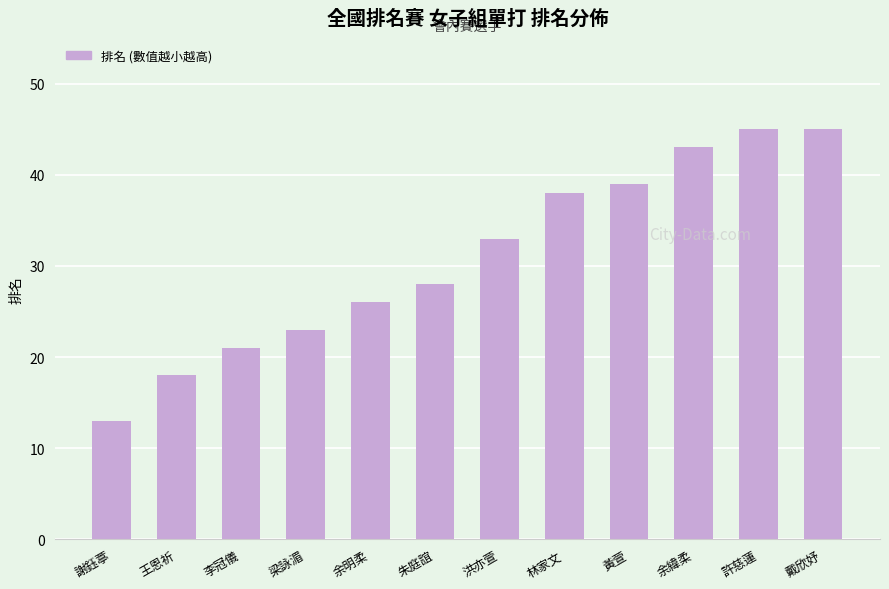

Reading left to right, extract all data points from this chart.

謝鈺葶=13	王恩祈=18	李冠儀=21	梁詠湄=23	余明柔=26	朱庭誼=28	洪亦萱=33	林家文=38	黃萱=39	余緯柔=43	許慈蓮=45	戴欣妤=45